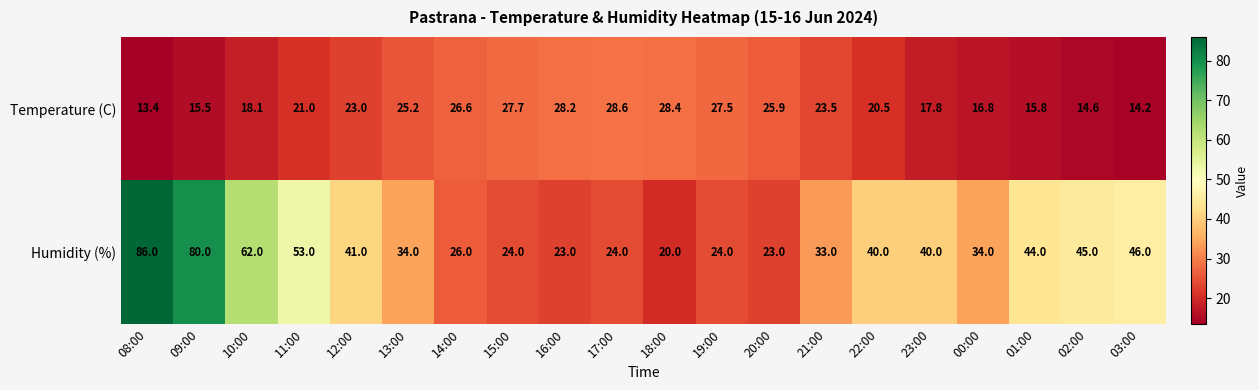

What is the average value of the Humidity (%) series?

40.1